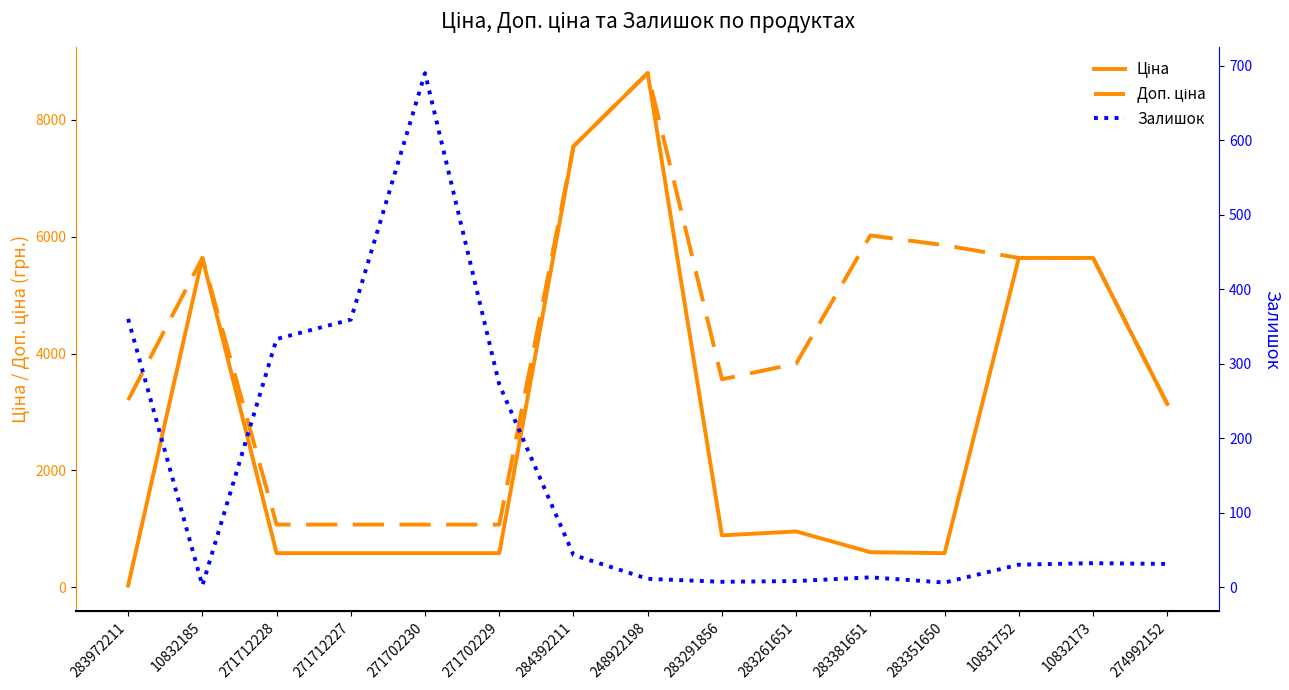

Rank the series by their maximum value, from highest to lowest.

Ціна, Доп. ціна, Залишок